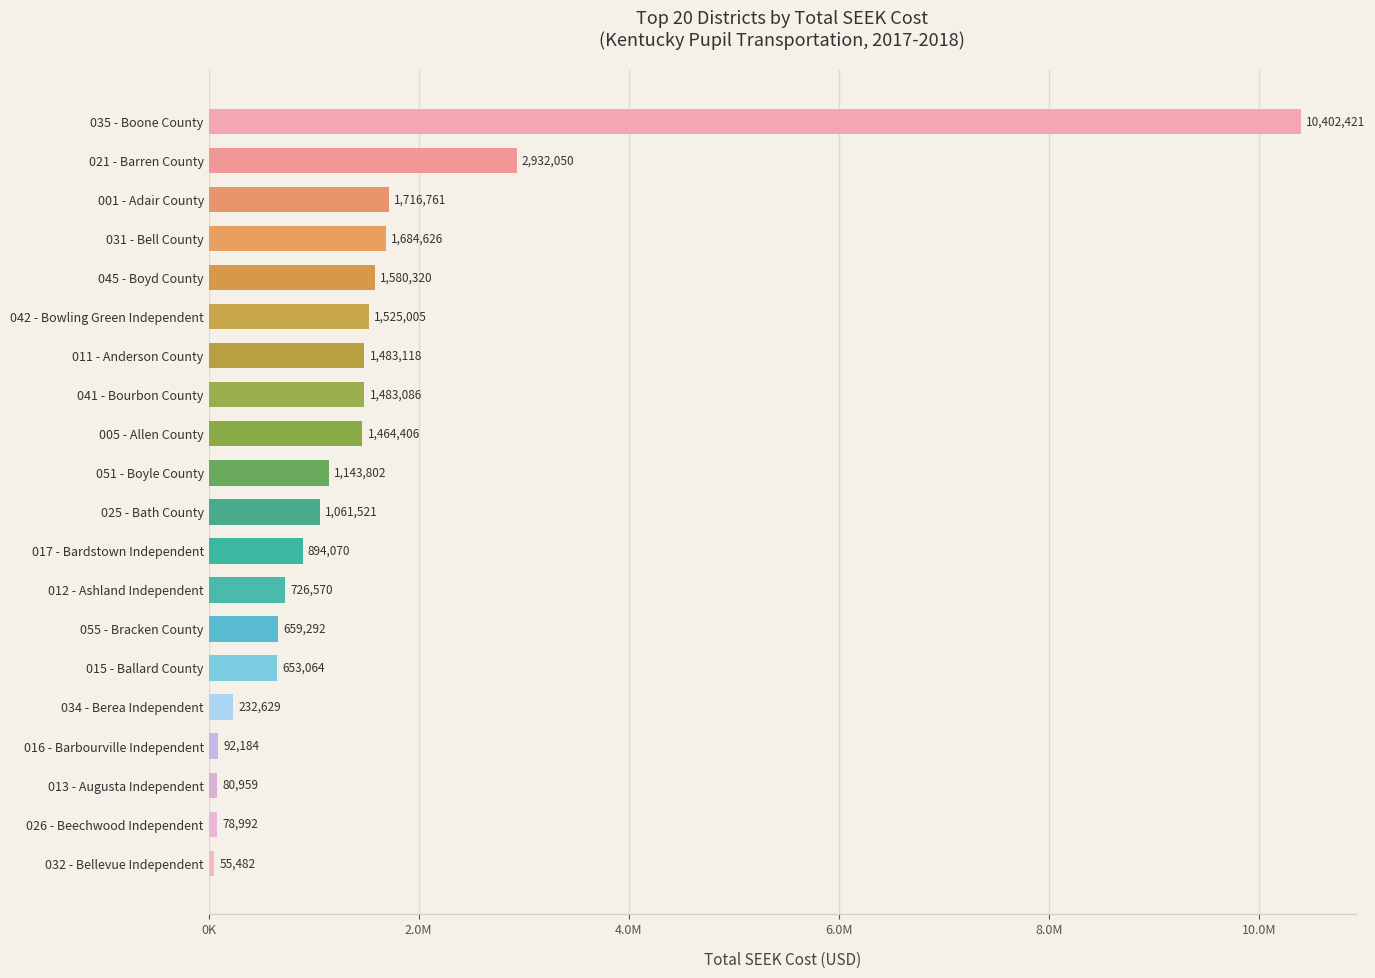

How many categories are shown in the chart?

20